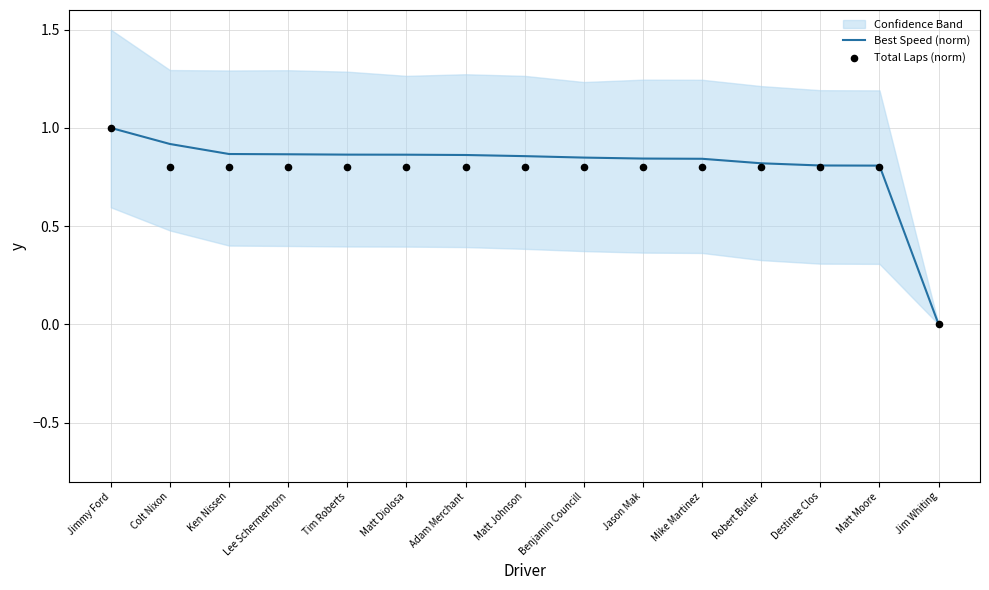

Which series contains the lowest Y value?

Best Speed (norm)